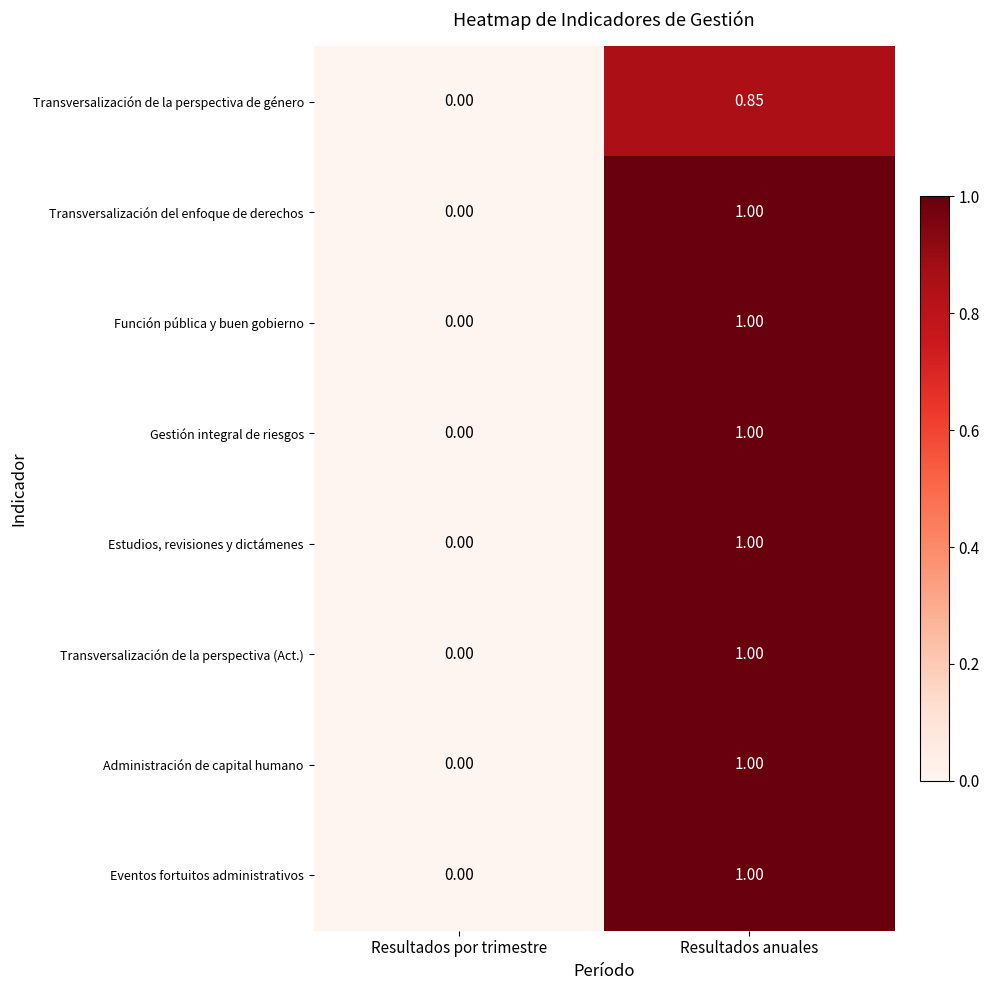

Is the value of Transversalización de la perspectiva de género at Resultados anuales greater than the value of Administración de capital humano at Resultados anuales?

No